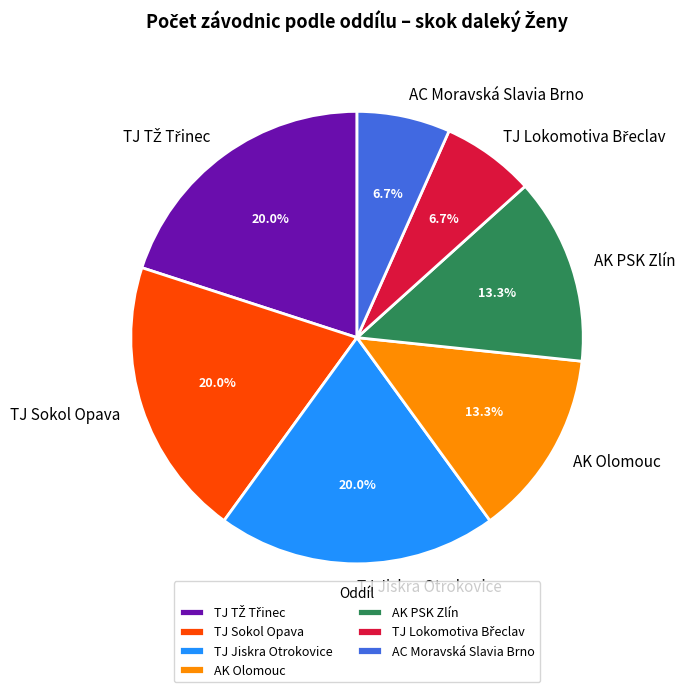

Approximately how many times larger is the value at AC Moravská Slavia Brno compared to TJ Sokol Opava?

0.3